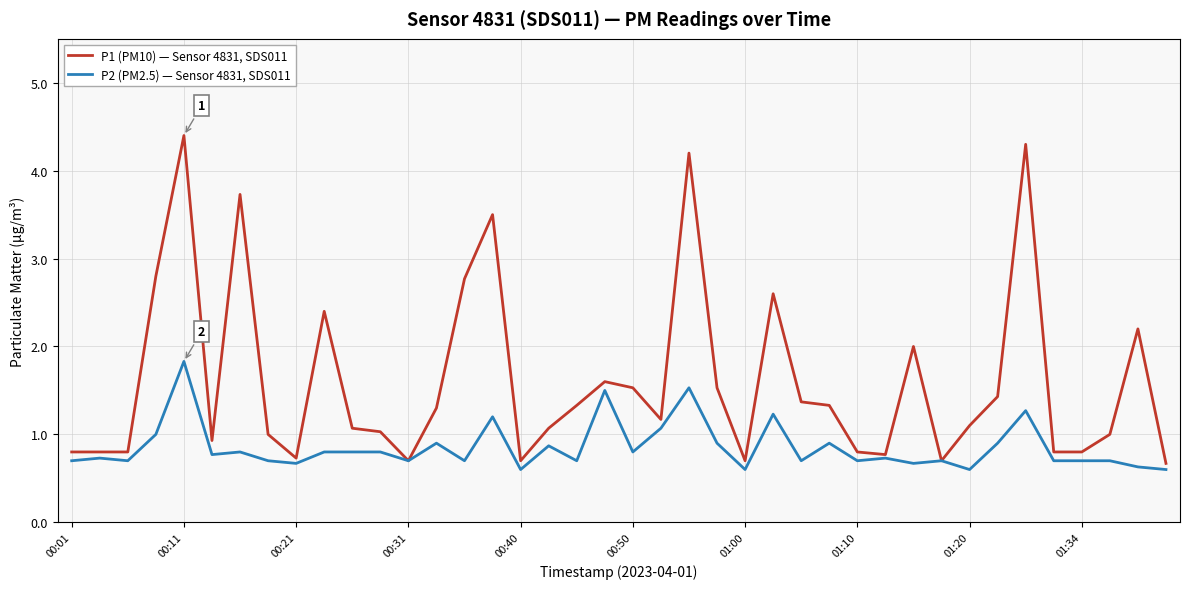

Which series has the largest total across all categories?

P1 (PM10) — Sensor 4831, SDS011